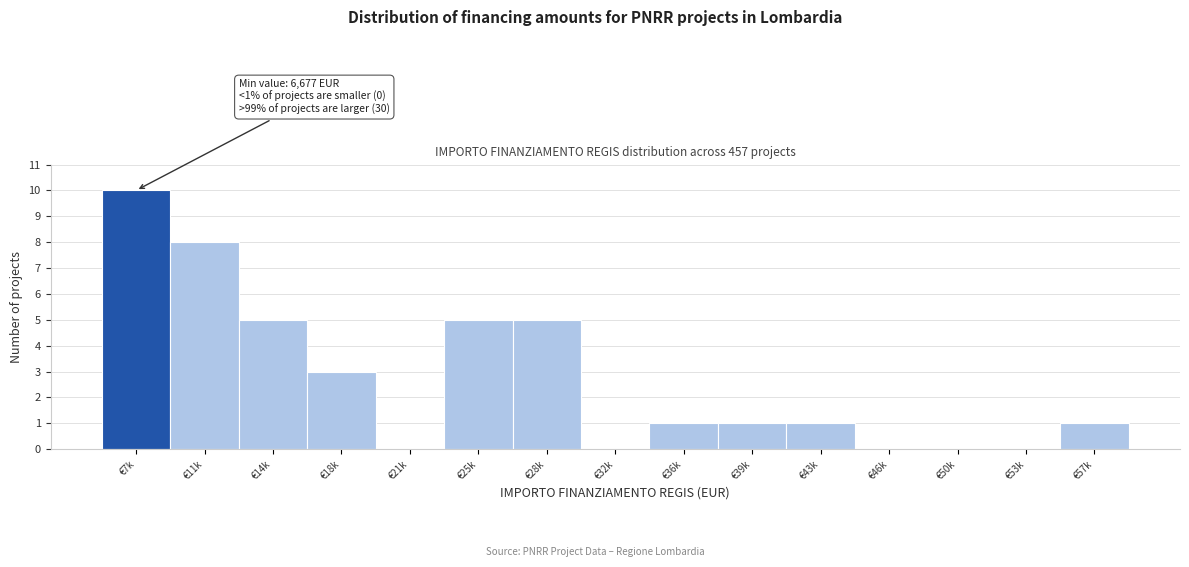

Reading left to right, what are all the values shown in this chart?

€7k=10	€11k=8	€14k=5	€18k=3	€21k=0	€25k=5	€28k=5	€32k=0	€36k=1	€39k=1	€43k=1	€46k=0	€50k=0	€53k=0	€57k=1